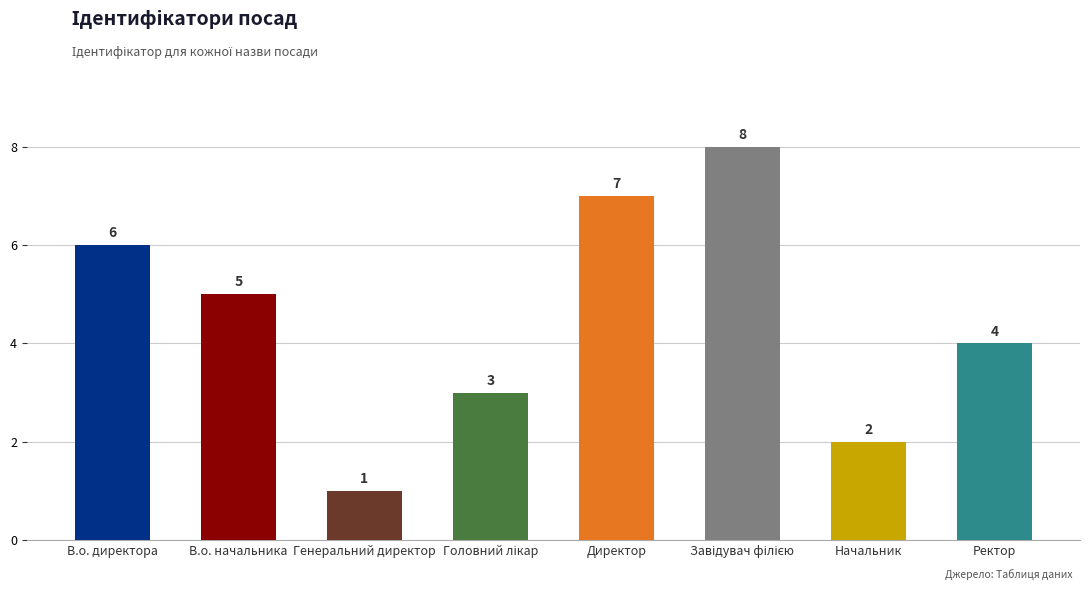

What is the sum of all values?

36